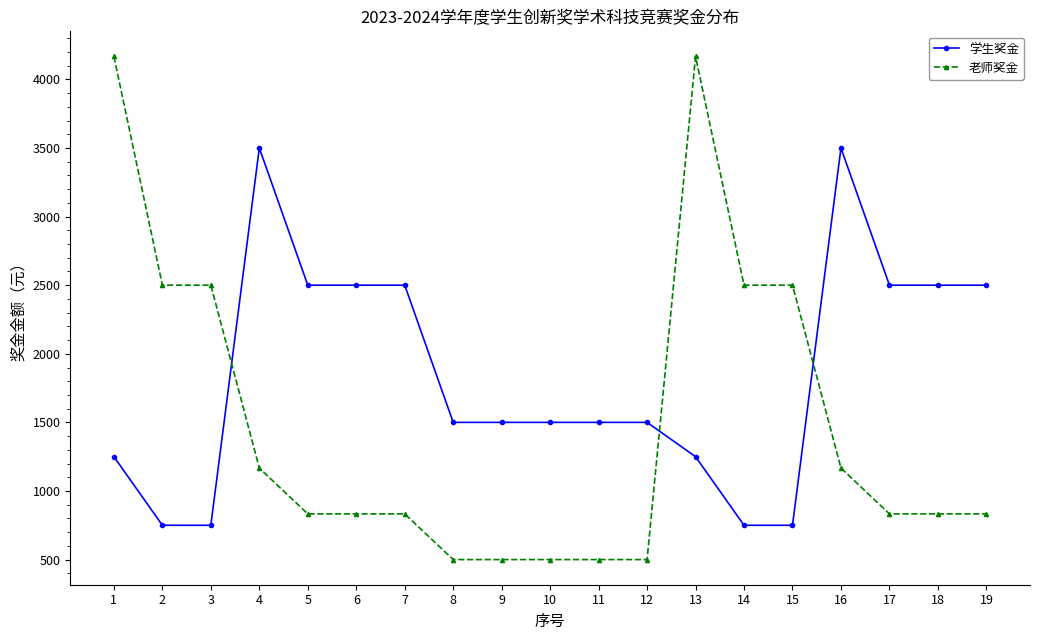

Is this an area chart (filled region under the line)?

No